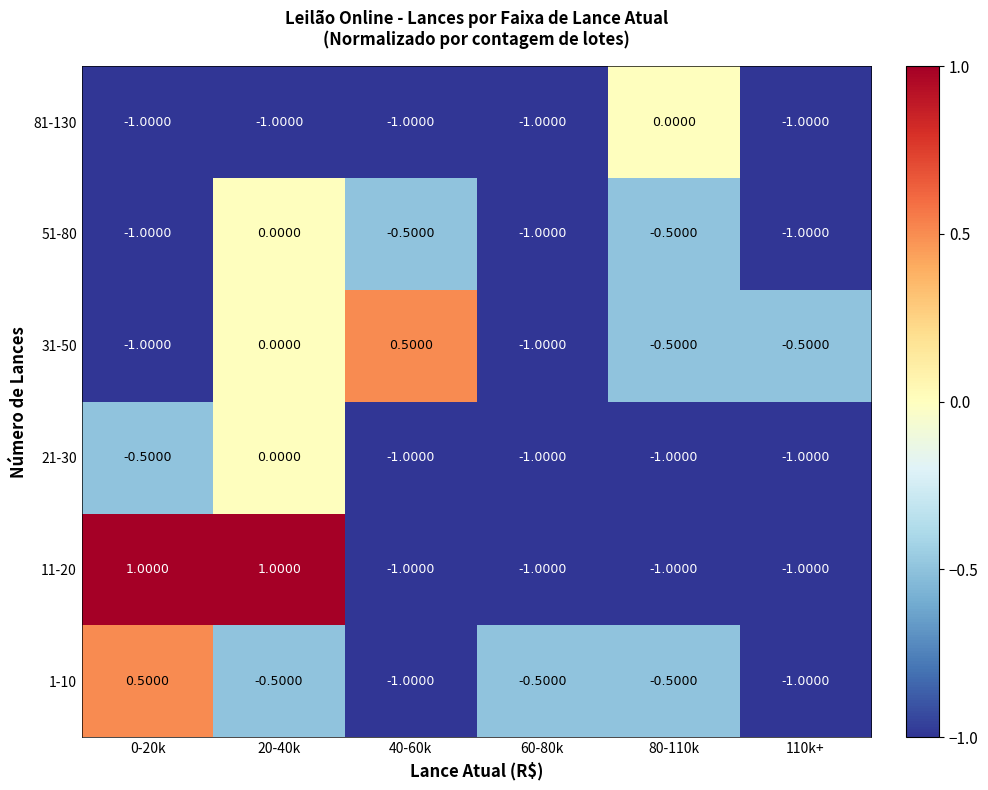

Which series has the largest total across all categories?

11-20